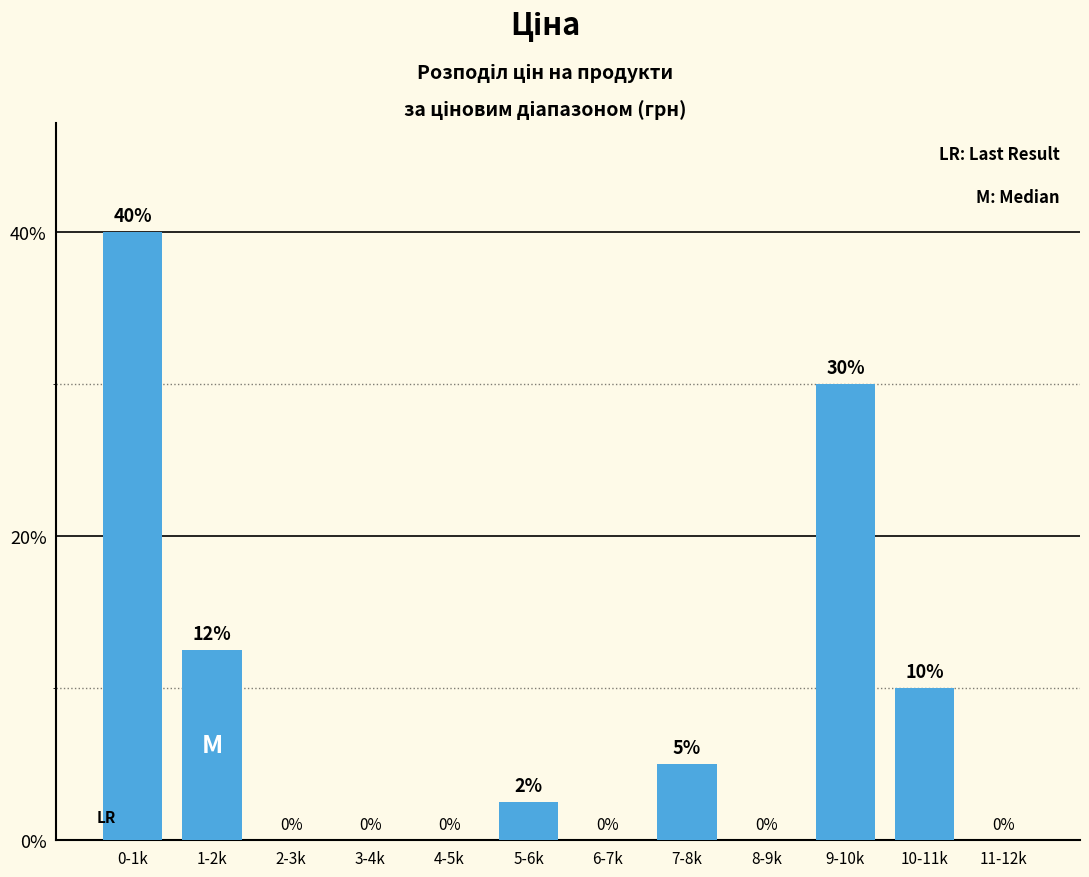

The chart shows a value of 2.5 at 5-6k. True or false?

True